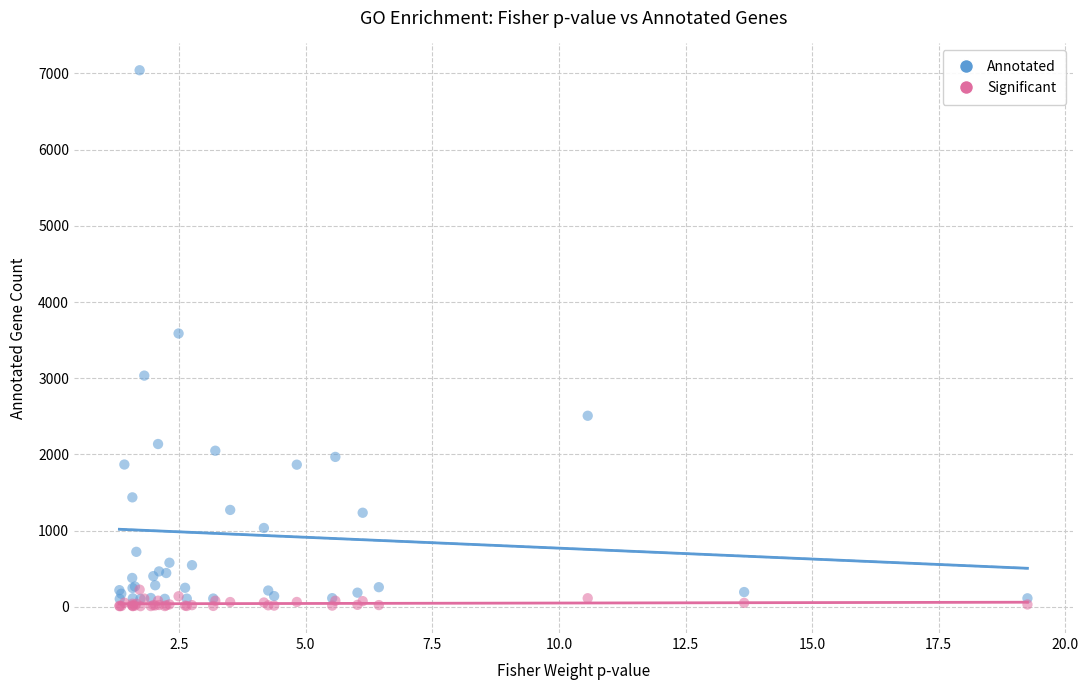

What are all the series names shown in the legend?

Annotated, Significant